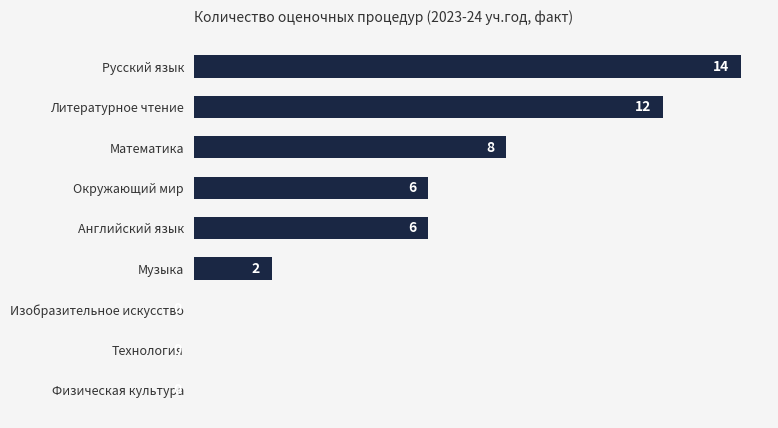

Are the bars horizontal?

Yes